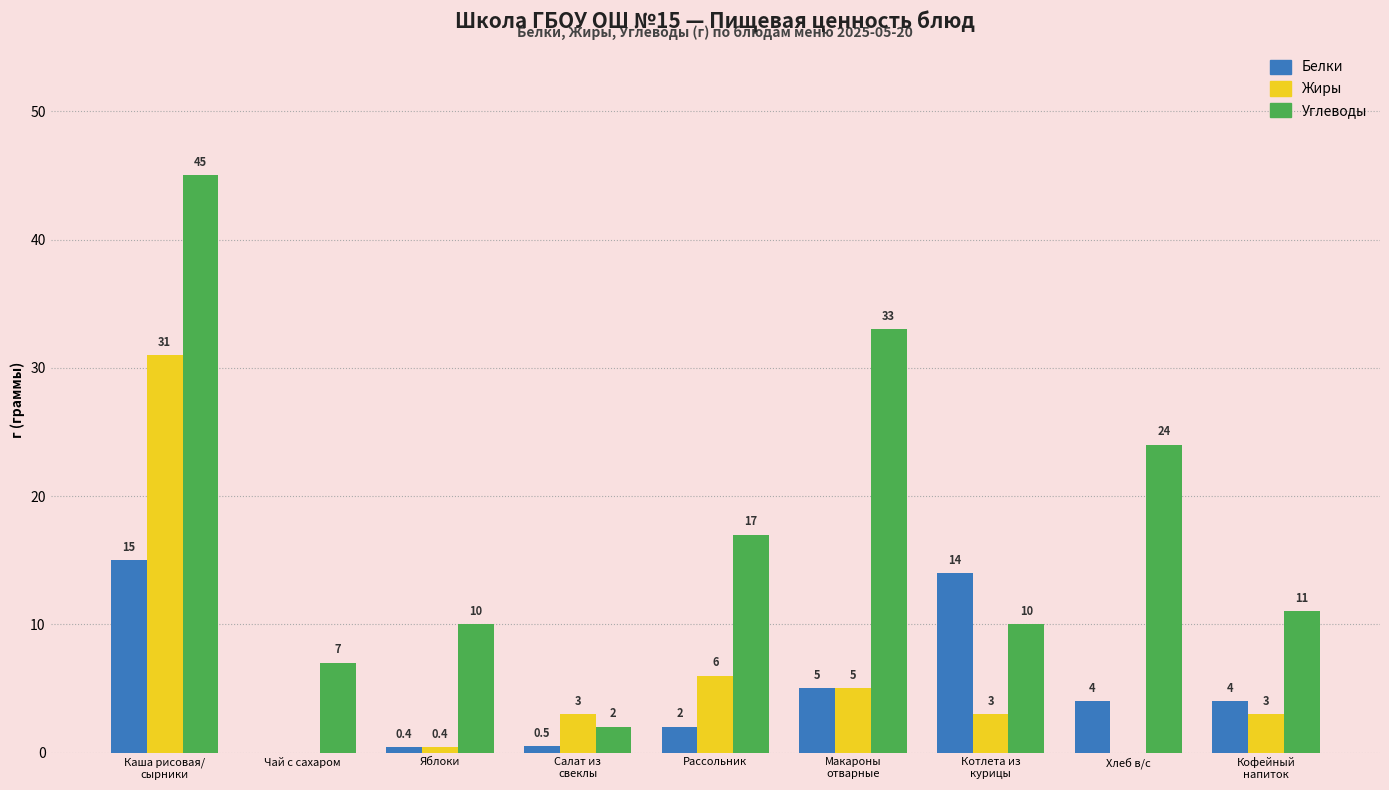

At which label is Жиры closest to 15?

Рассольник